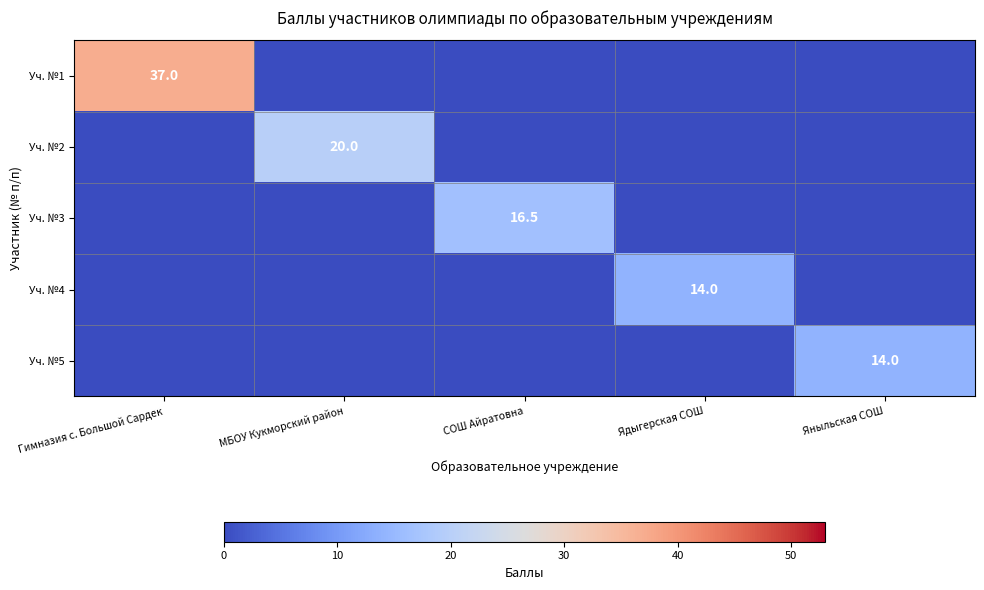

What is the spread (max minus min) of values at Яныльская СОШ?

14.0